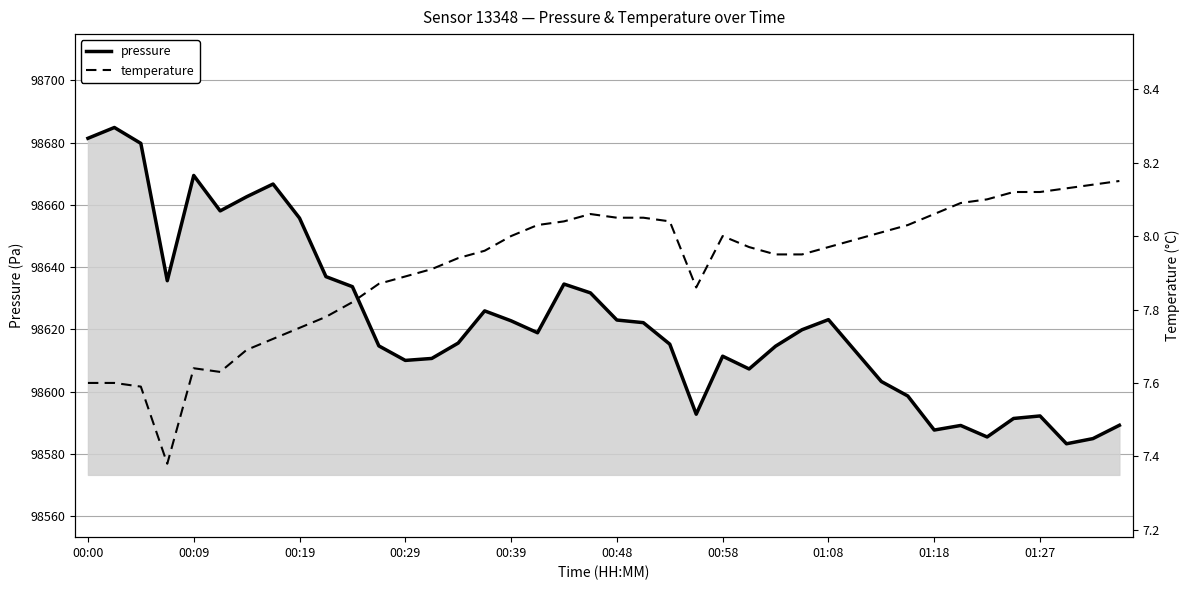

What is the difference between the second highest and second lowest values in the temperature series?

0.6